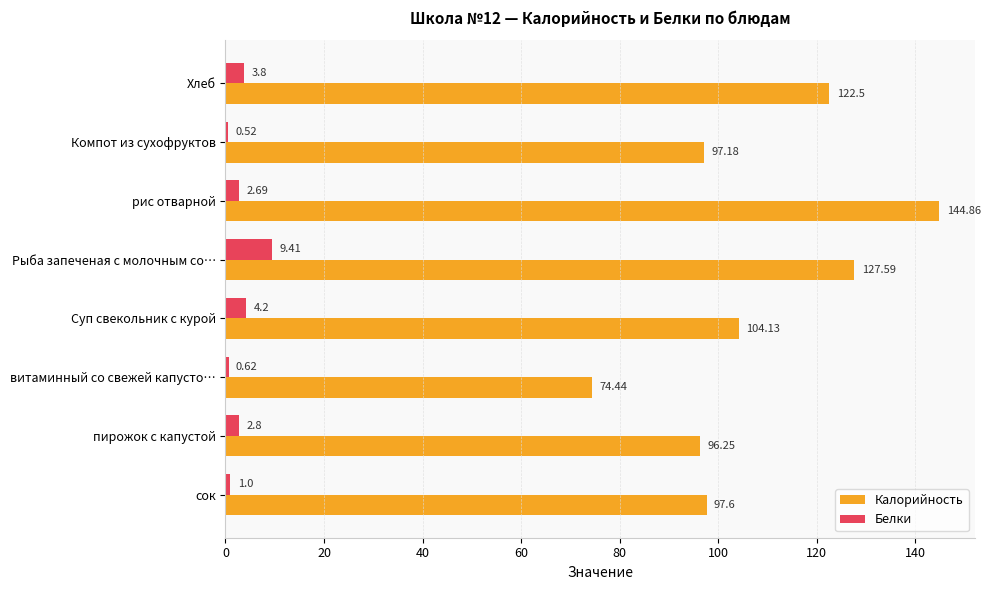

At which category is the sum across all series the highest?

рис отварной